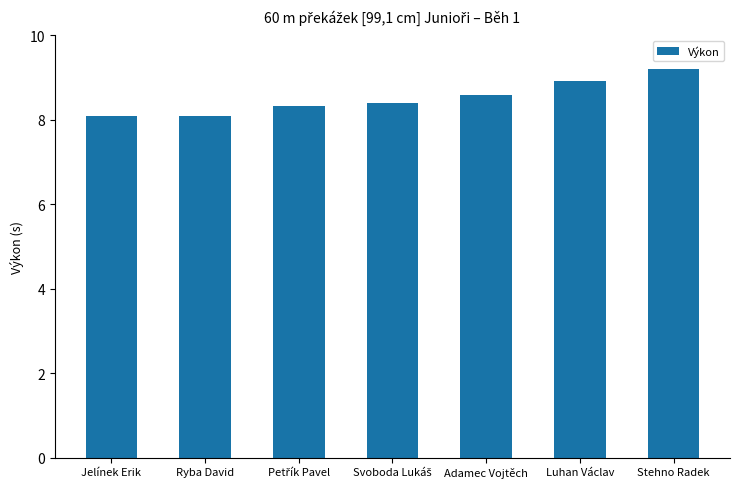

How many series are shown in this chart?

1